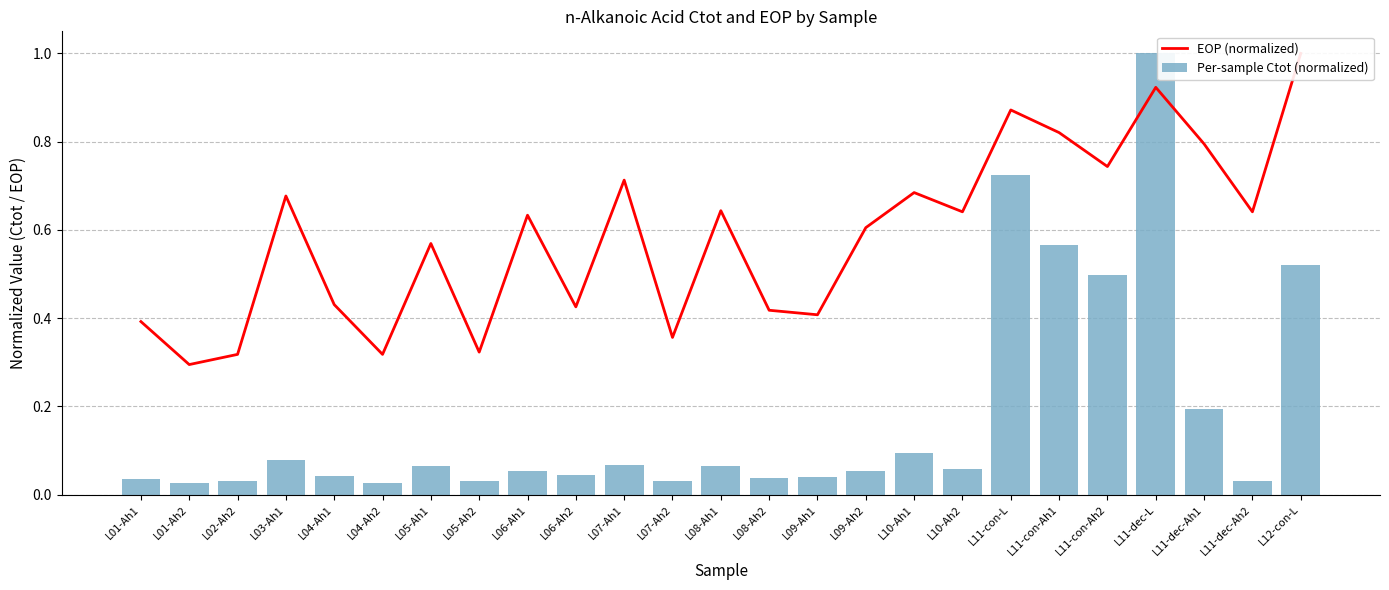

What is the difference between the second highest and minimum values in the Per-sample Ctot (normalized) series?

0.7